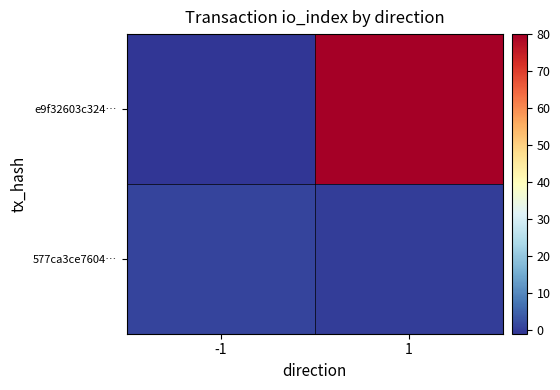

How many distinct data groups are displayed?

2